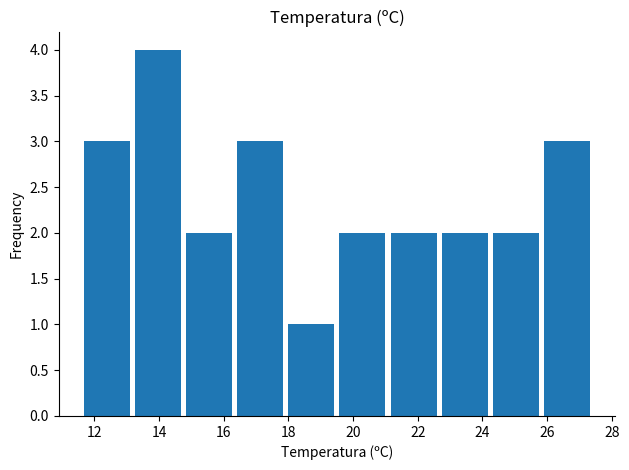

Which range on the x-axis has the tallest bar?

13.18 to 14.76